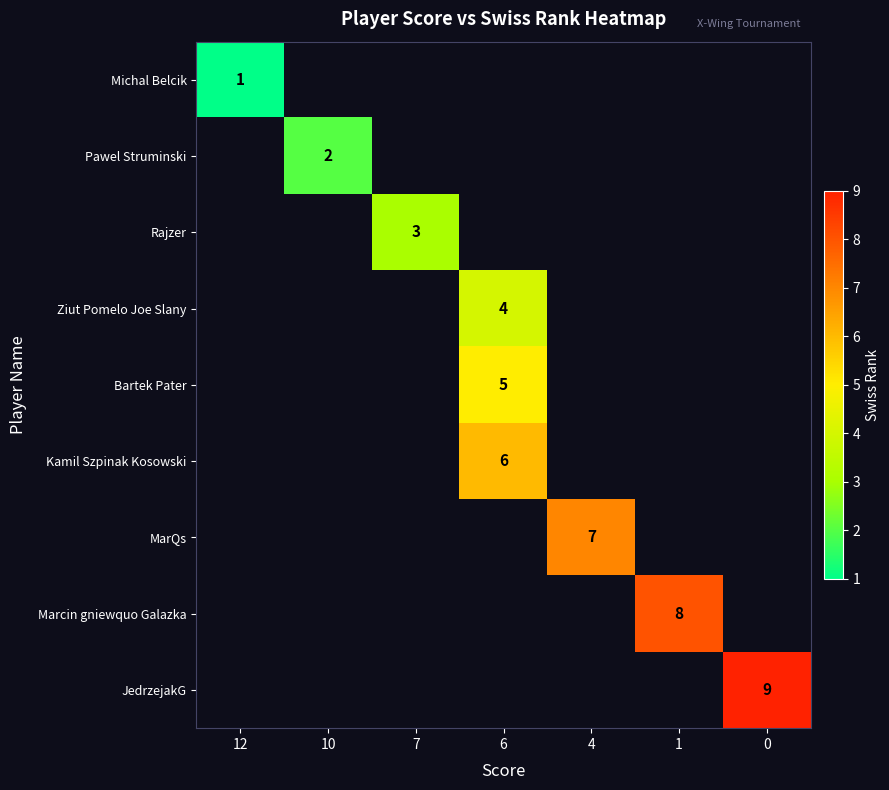

True or false: Michal Belcik has a value of 1 at 12.

True